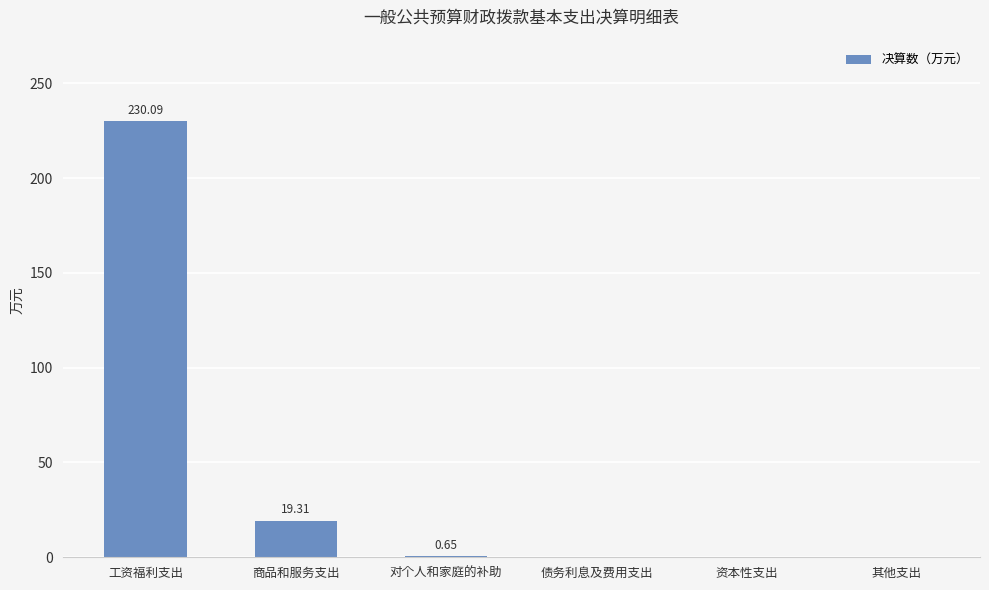

At which label is the value closest to 115?

商品和服务支出